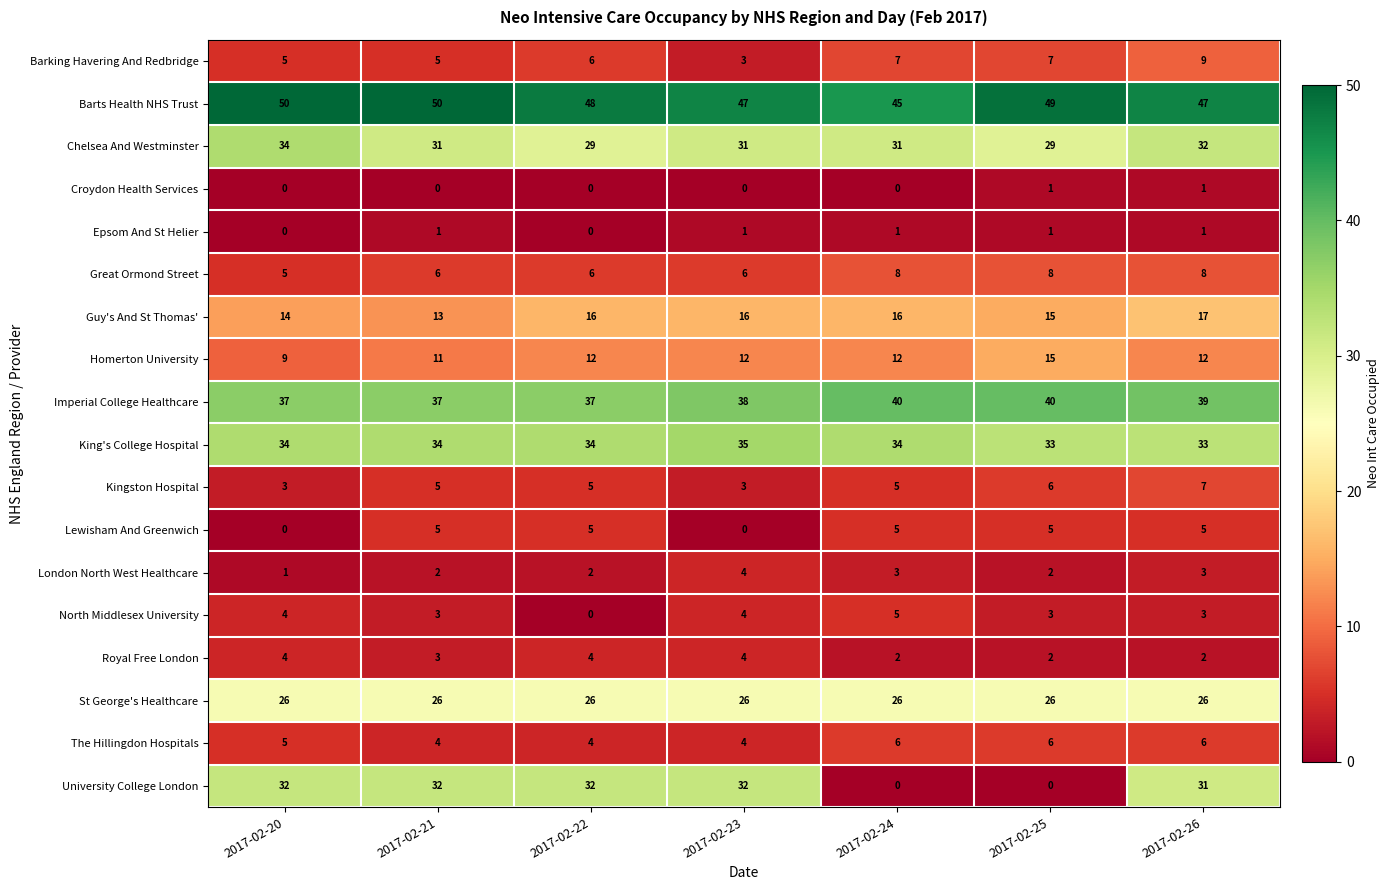

At which category is the sum across all series the highest?

2017-02-26